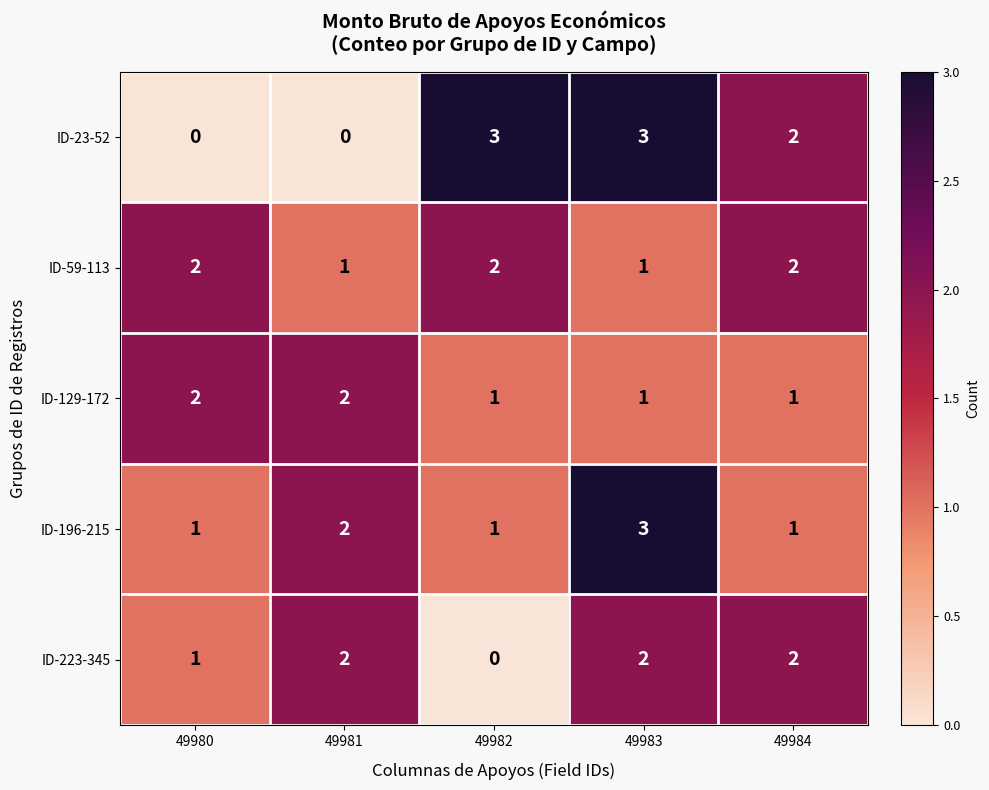

Reading left to right, extract all data points from this chart.

ID-23-52: 49980=0	49981=0	49982=3	49983=3	49984=2
ID-59-113: 49980=2	49981=1	49982=2	49983=1	49984=2
ID-129-172: 49980=2	49981=2	49982=1	49983=1	49984=1
ID-196-215: 49980=1	49981=2	49982=1	49983=3	49984=1
ID-223-345: 49980=1	49981=2	49982=0	49983=2	49984=2